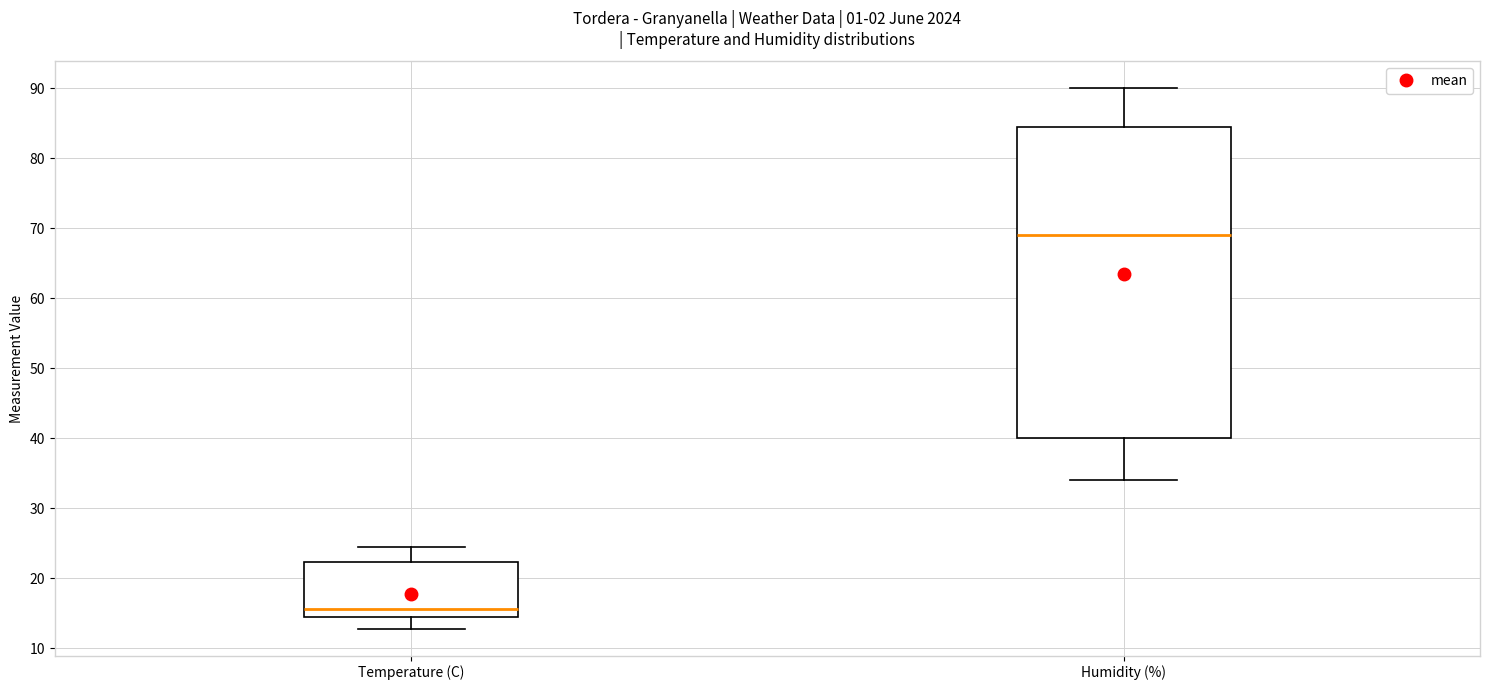

Where is the upper edge of the box for Humidity (%) on the y-axis? The values are not printed on the chart, so give them approximately, as read against the axis.

85